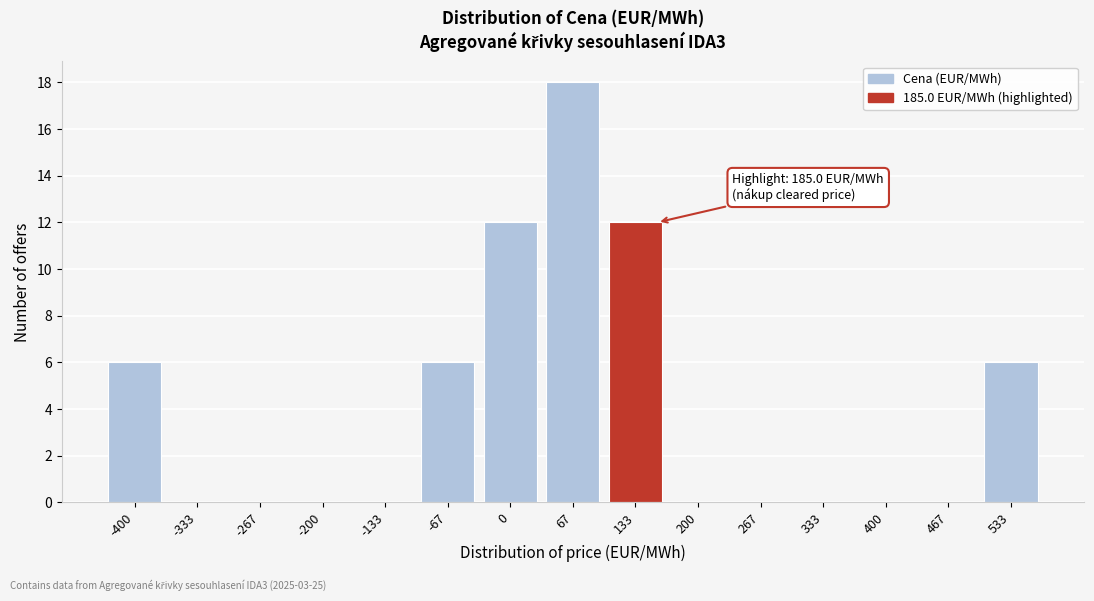

Reading left to right, transcribe all the data shown in this chart.

-400=6	-333=0	-267=0	-200=0	-133=0	-67=6	0=12	67=18	133=12	200=0	267=0	333=0	400=0	467=0	533=6